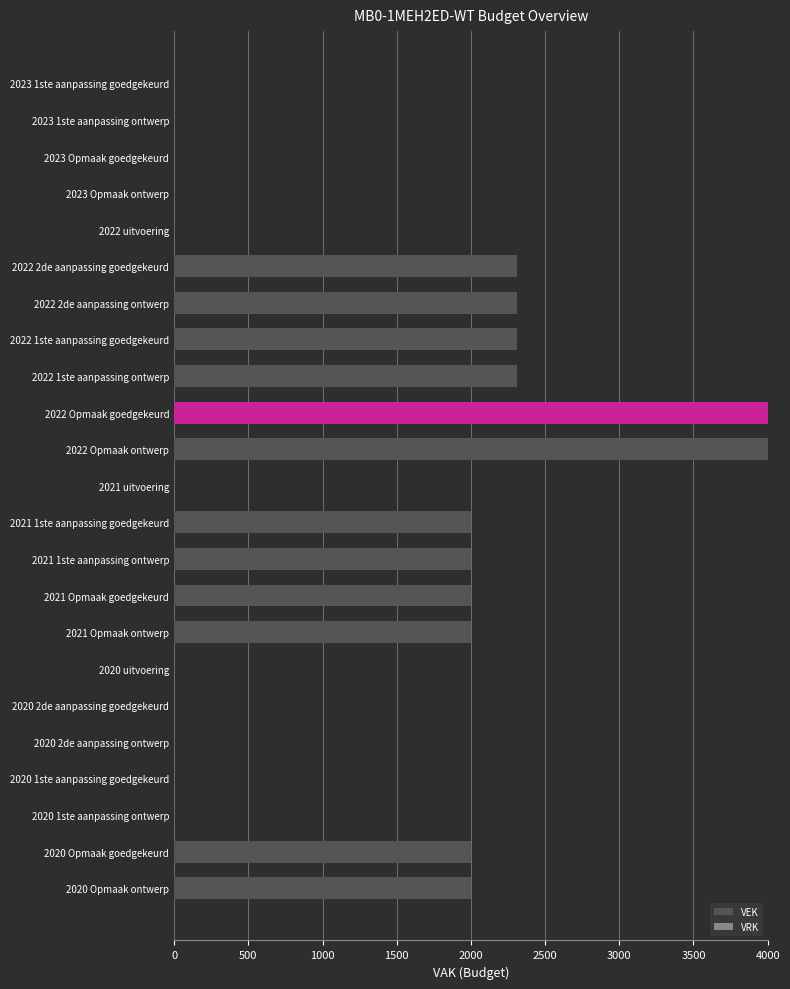

What is the maximum value shown in the chart?

4000